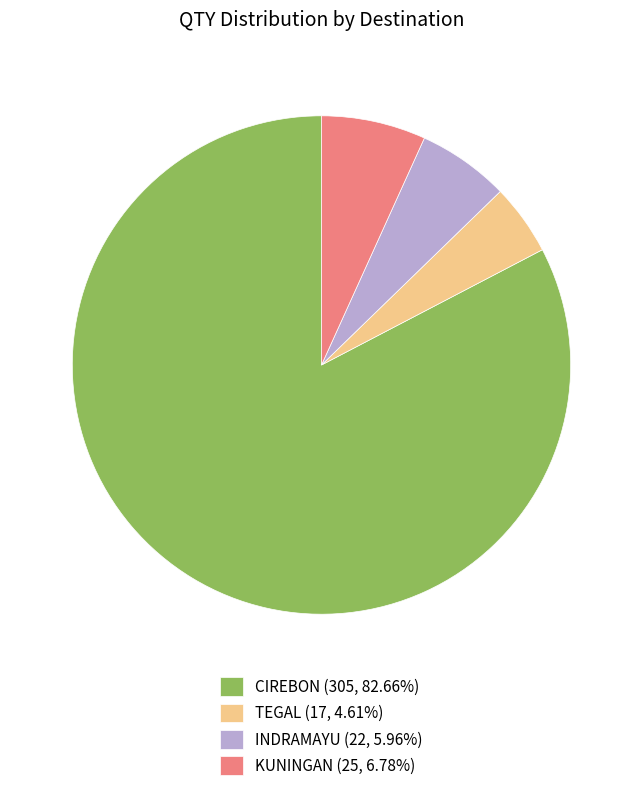

Combined, do CIREBON (305, 82.66%) and TEGAL (17, 4.61%) account for over 50%?

Yes